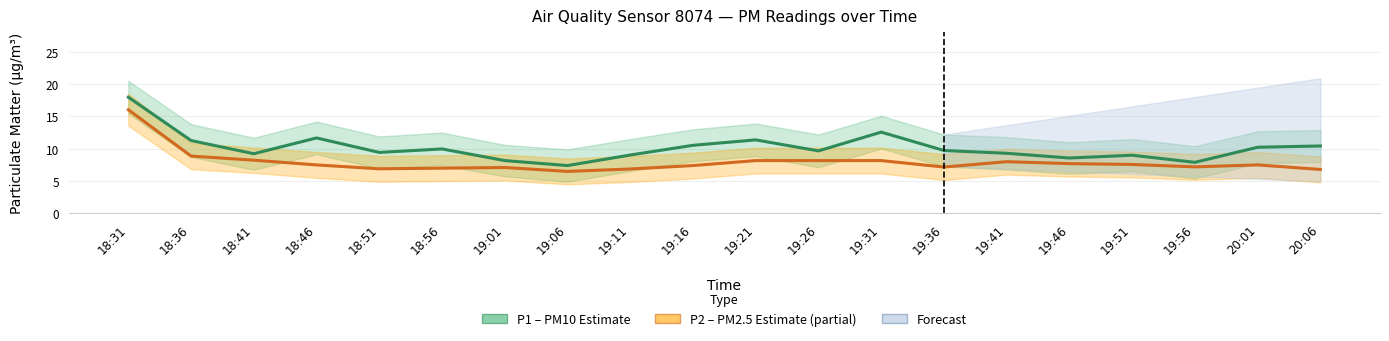

What position from the right is 18:51?

16